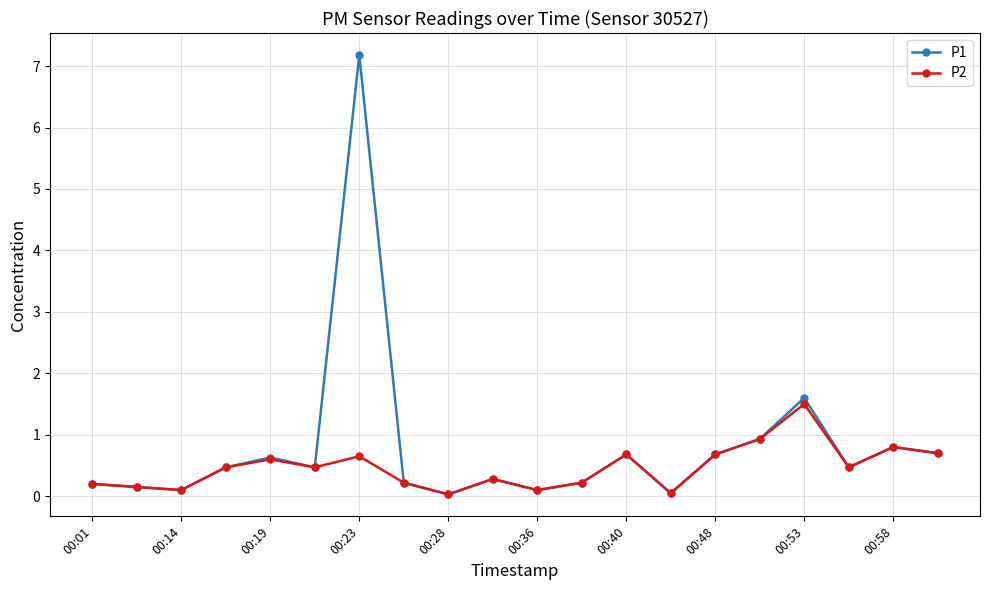

What are all the series names shown in the legend?

P1, P2